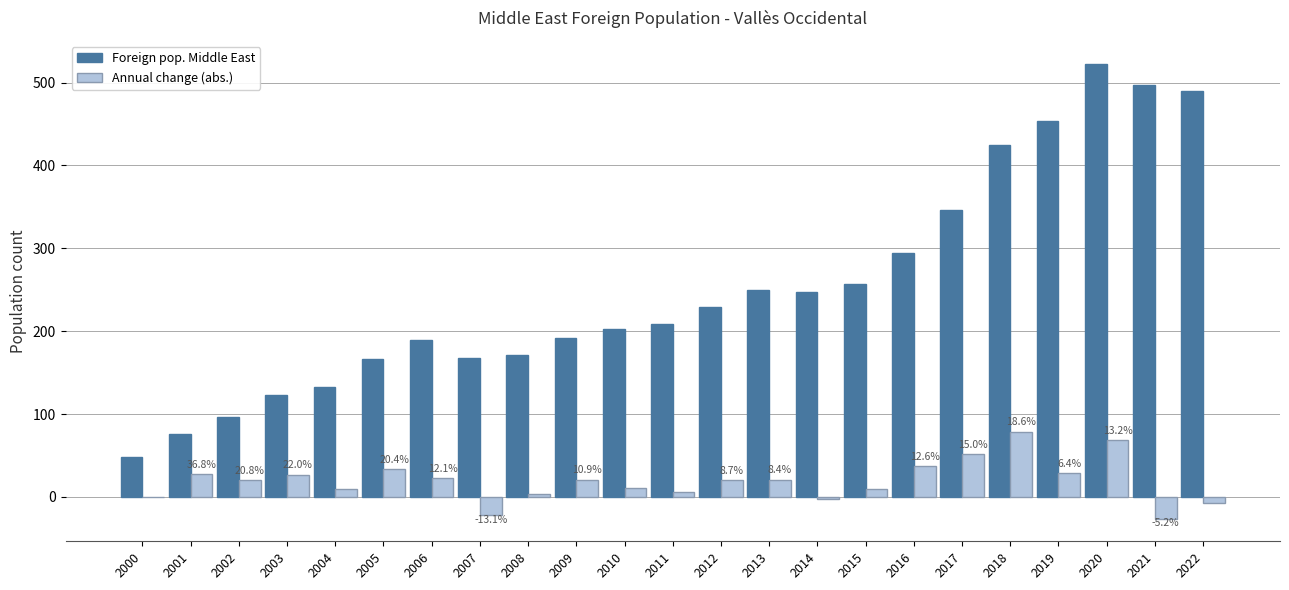

What is the maximum value for Annual change (abs.)?

79